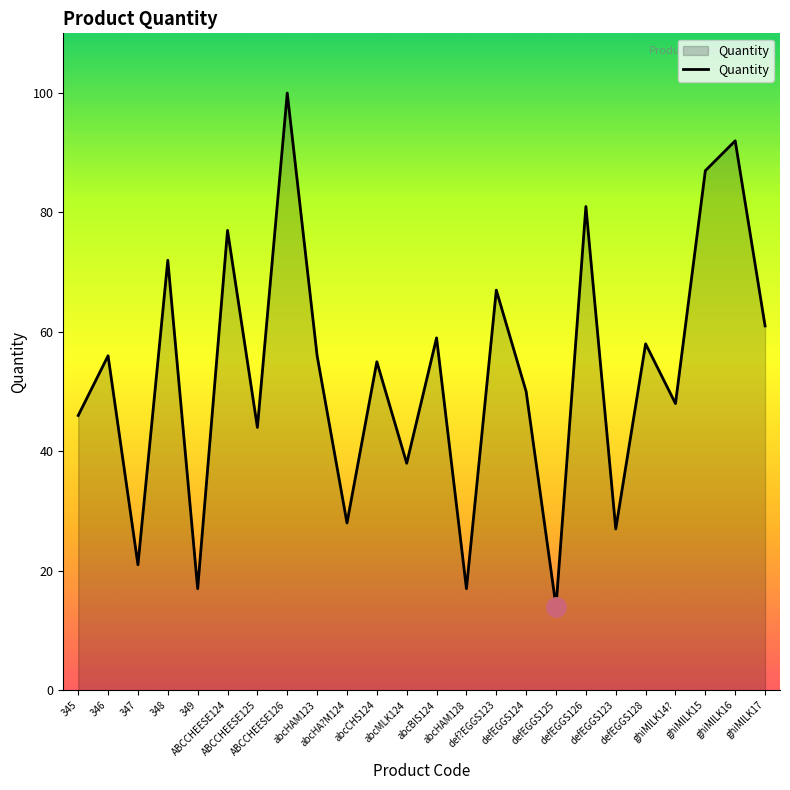

Does the chart have visible grid lines?

No